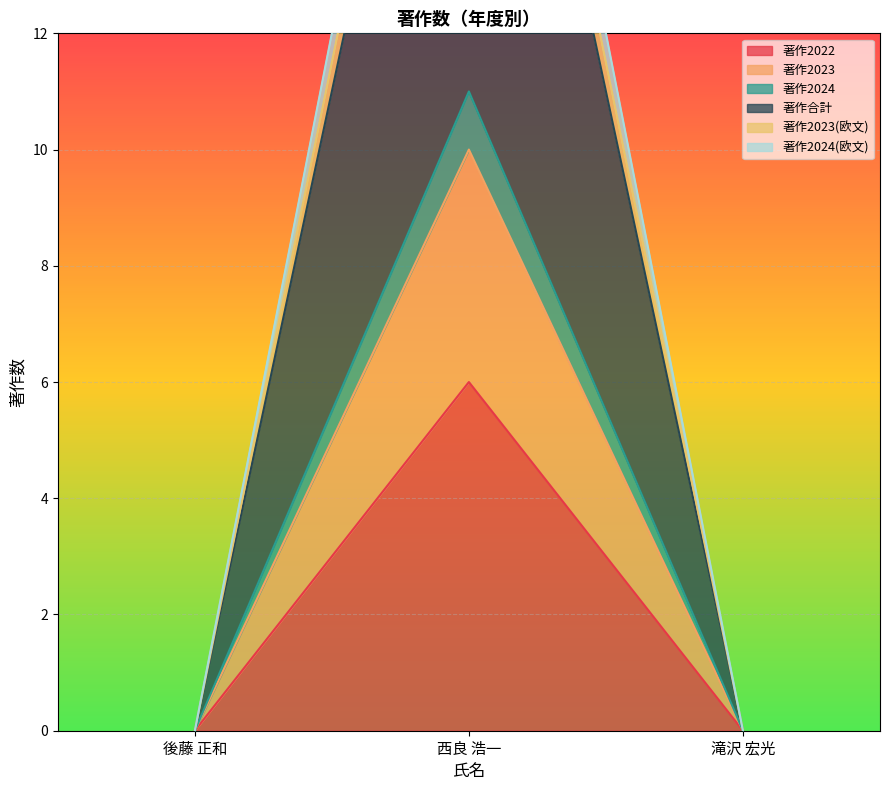

At how many categories does at least one series exceed 23?

1